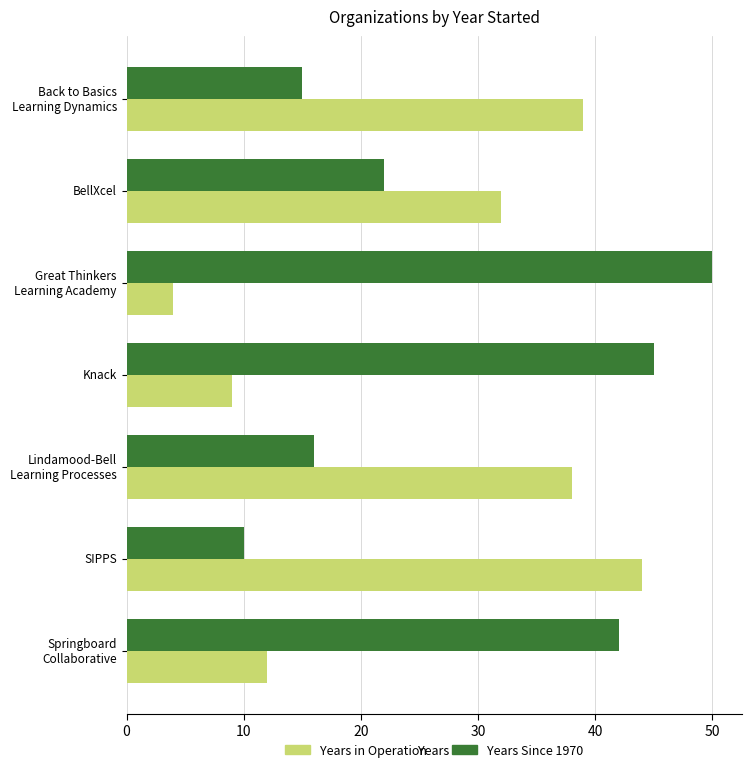

Is it true that Years in Operation equals 32 at BellXcel?

True